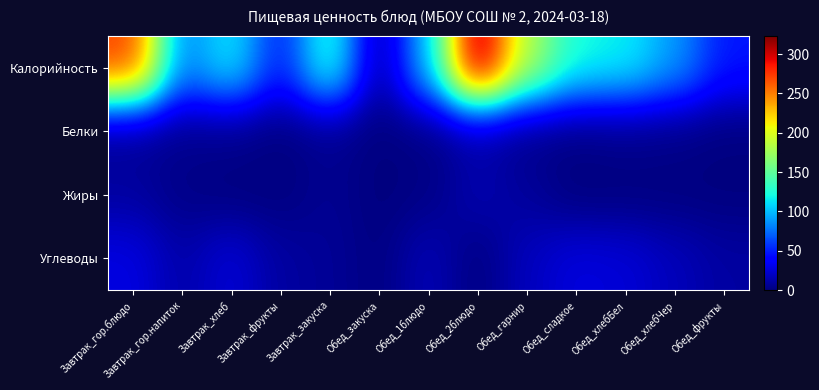

Between Завтрак_гор.напиток and Обед_фрукты, which is larger?

Завтрак_гор.напиток